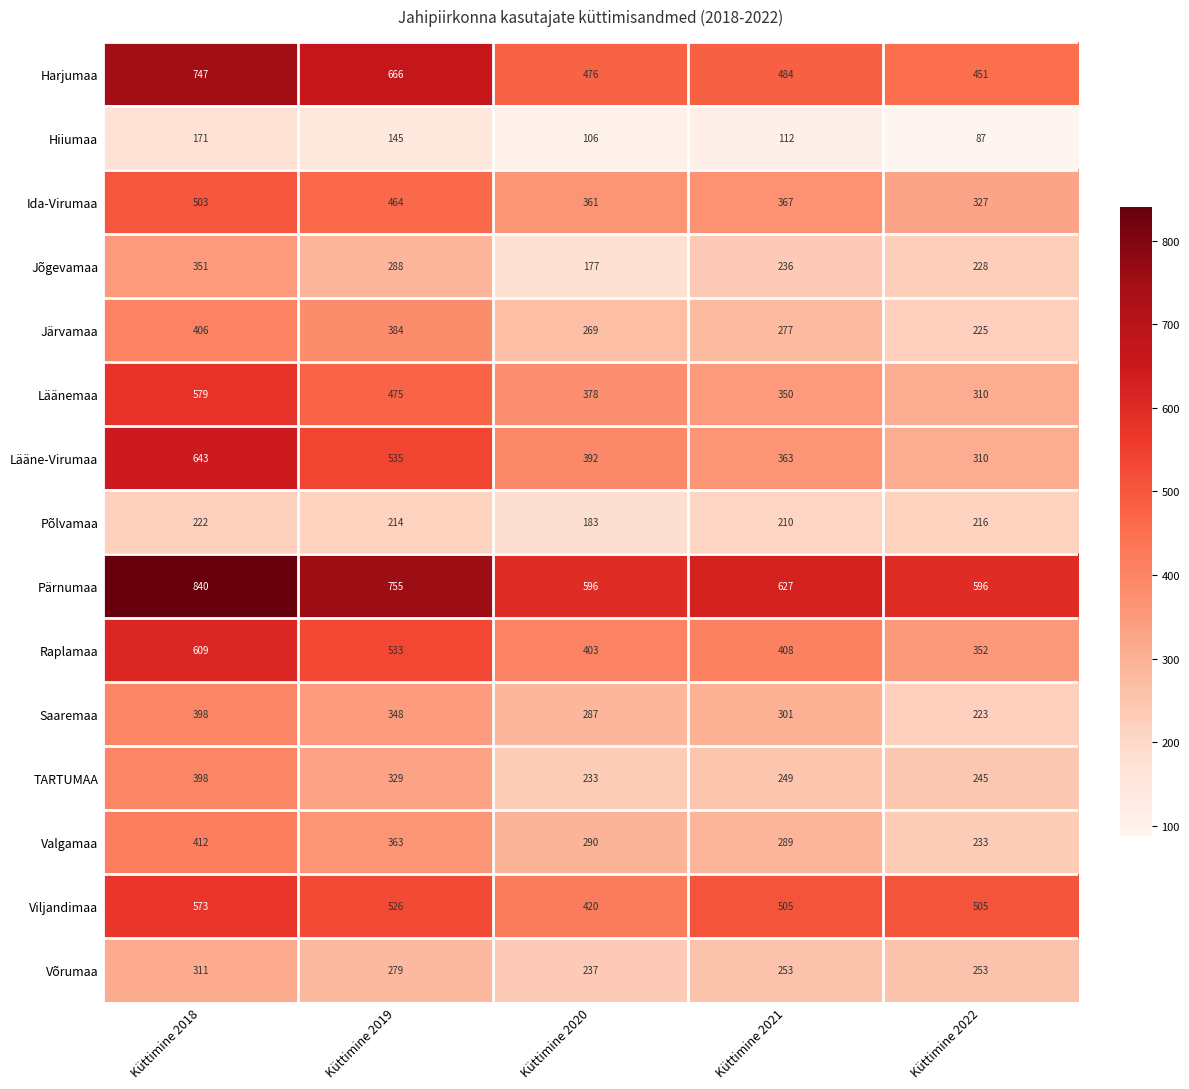

Which label corresponds to the largest value in the chart?

Küttimine 2018